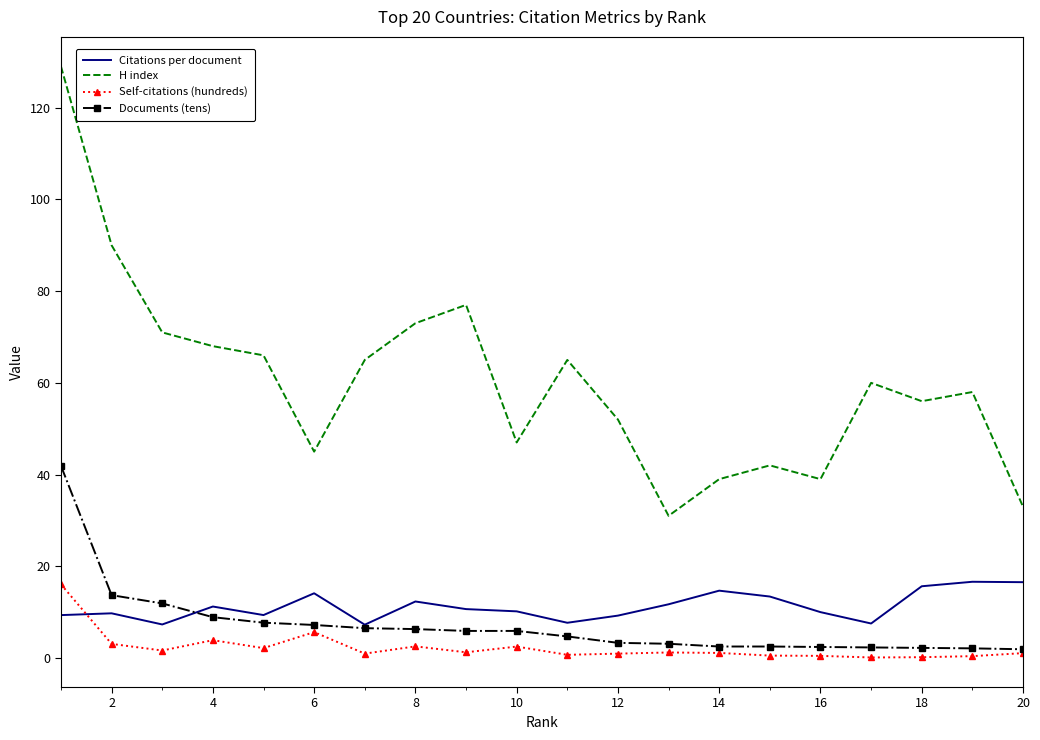

True or false: H index and Citations per document intersect in this chart.

False